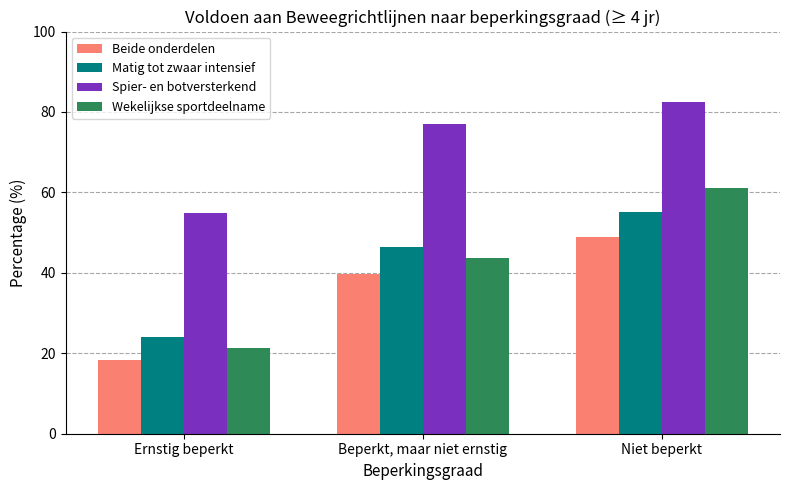

What is the difference between the maximum and minimum values in the Matig tot zwaar intensief series?

31.1